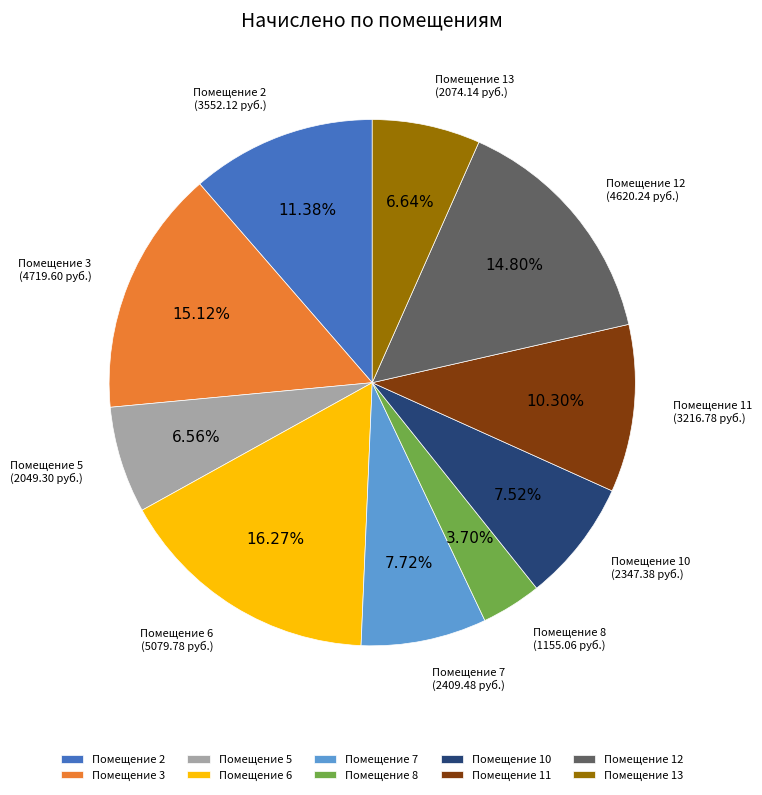

Is there a majority slice in this chart?

No